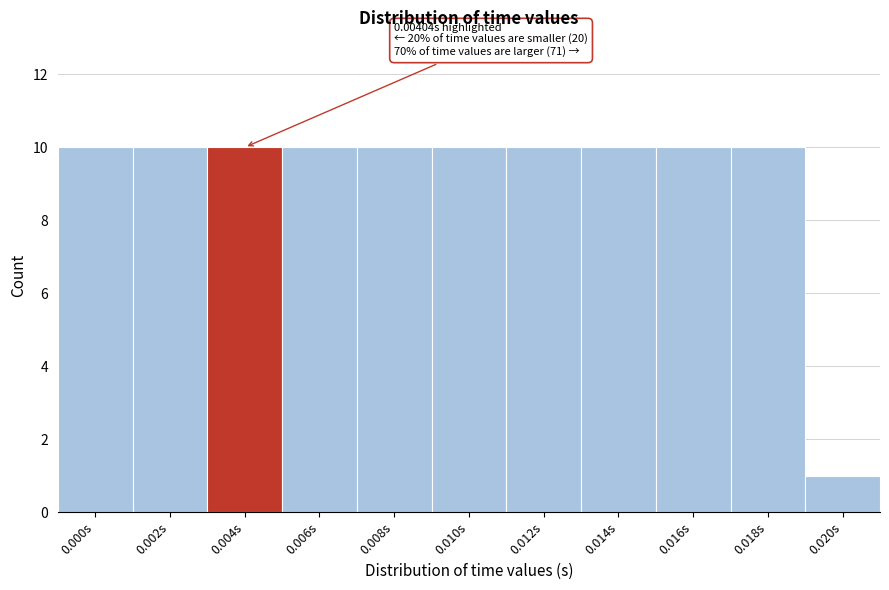

Reading left to right, extract all data points from this chart.

0.000s=10	0.002s=10	0.004s=10	0.006s=10	0.008s=10	0.010s=10	0.012s=10	0.014s=10	0.016s=10	0.018s=10	0.020s=1